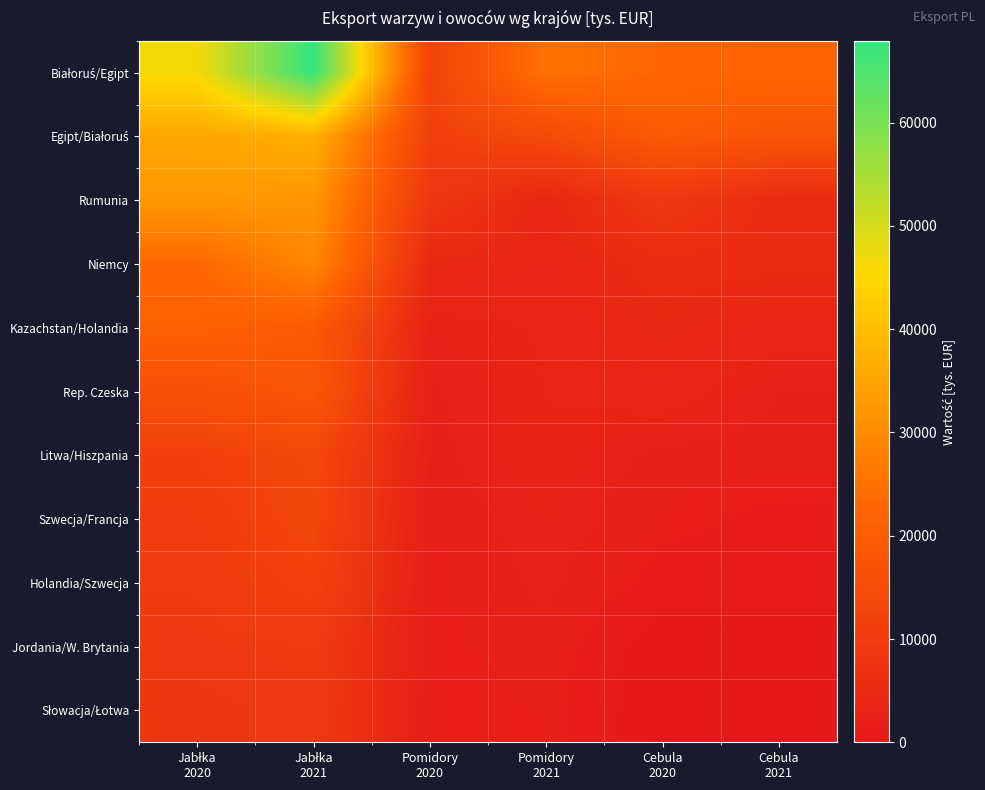

At which category does the chart reach its minimum across all series?

Cebula
2020